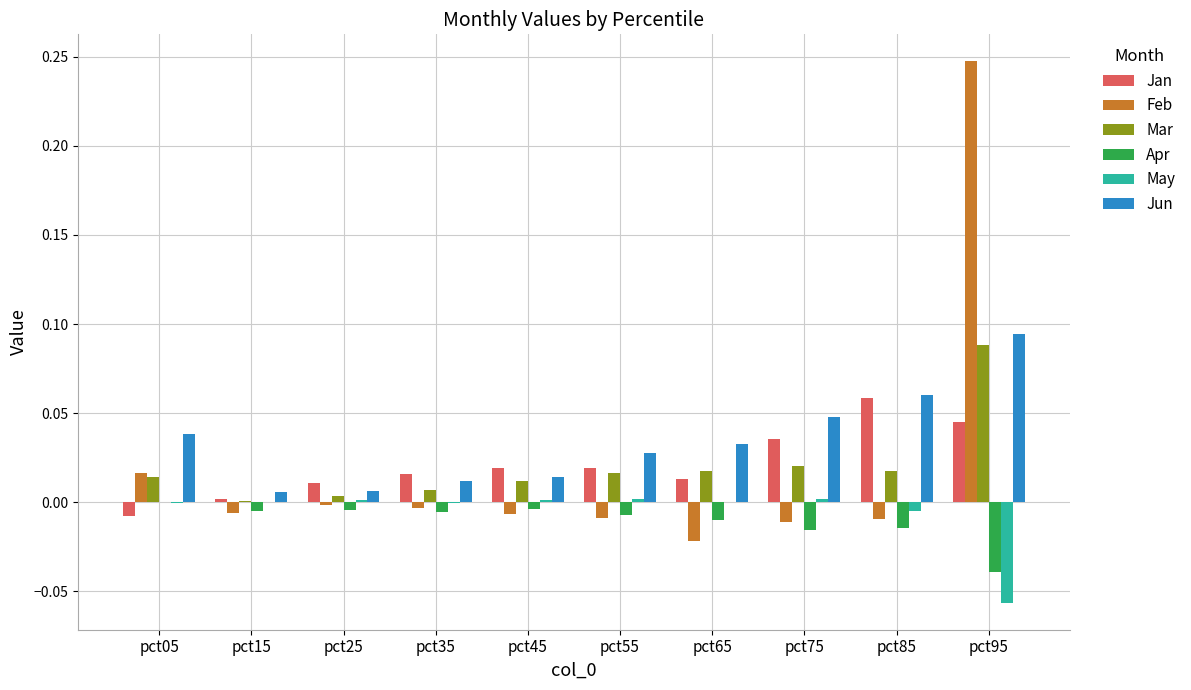

At which category does the chart reach its peak across all series?

pct95